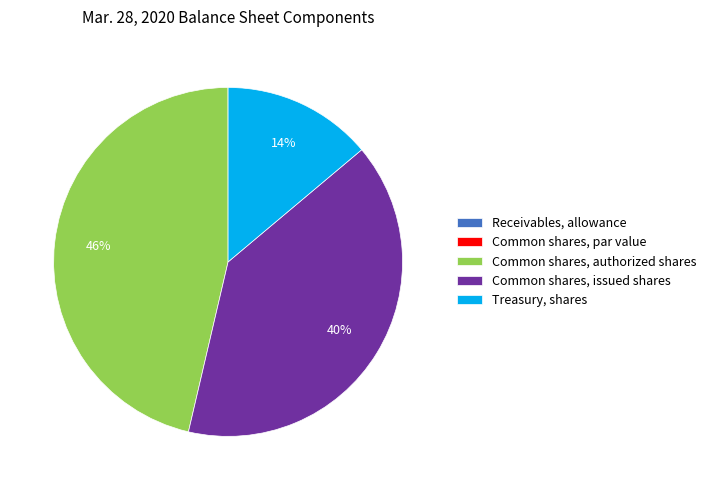

True or false: Common shares, issued shares accounts for 40% of the total.

True